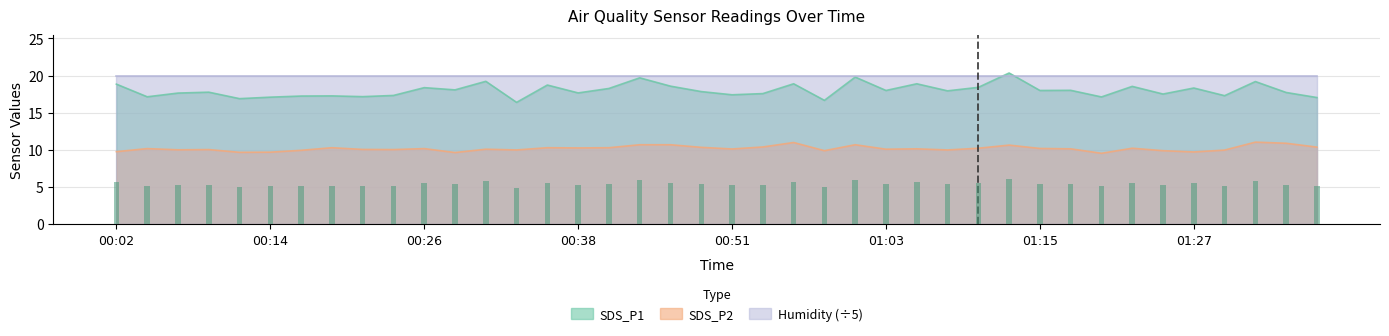

At which label does SDS_P1 reach its peak?

01:13